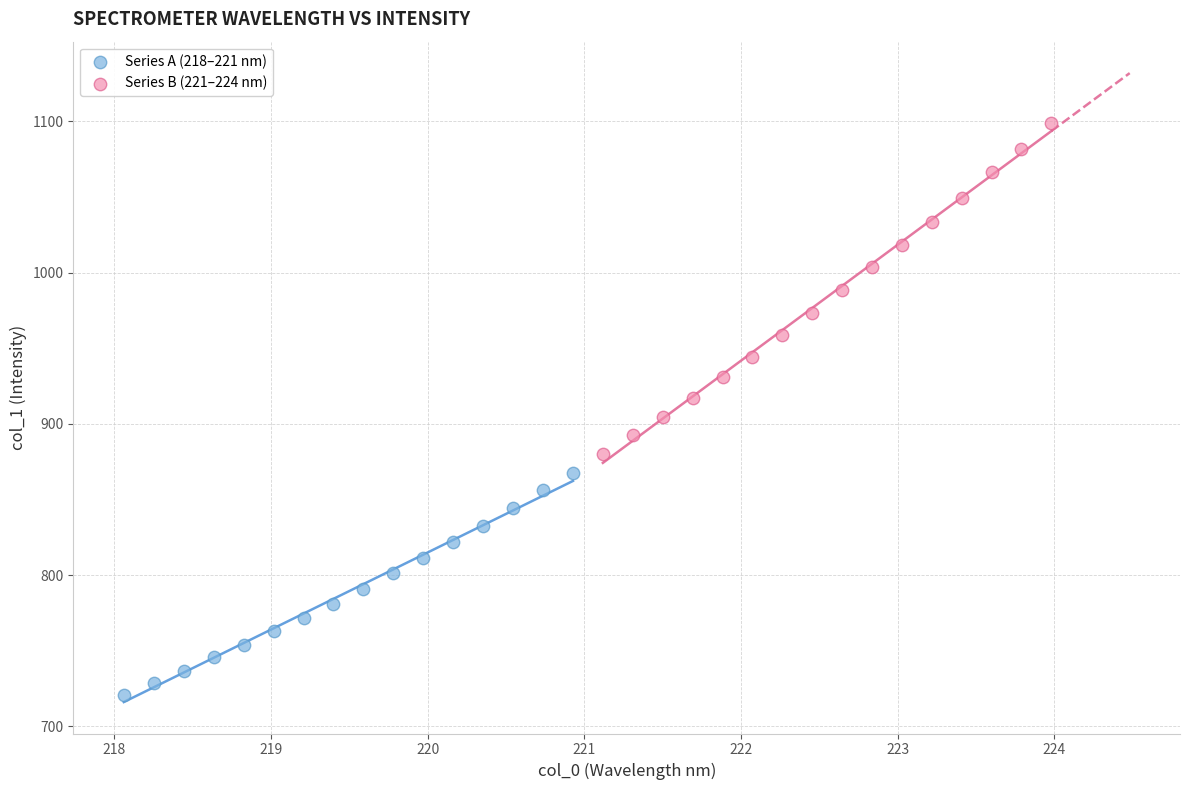

Which series reaches the minimum Y coordinate?

Series A (218–221 nm)